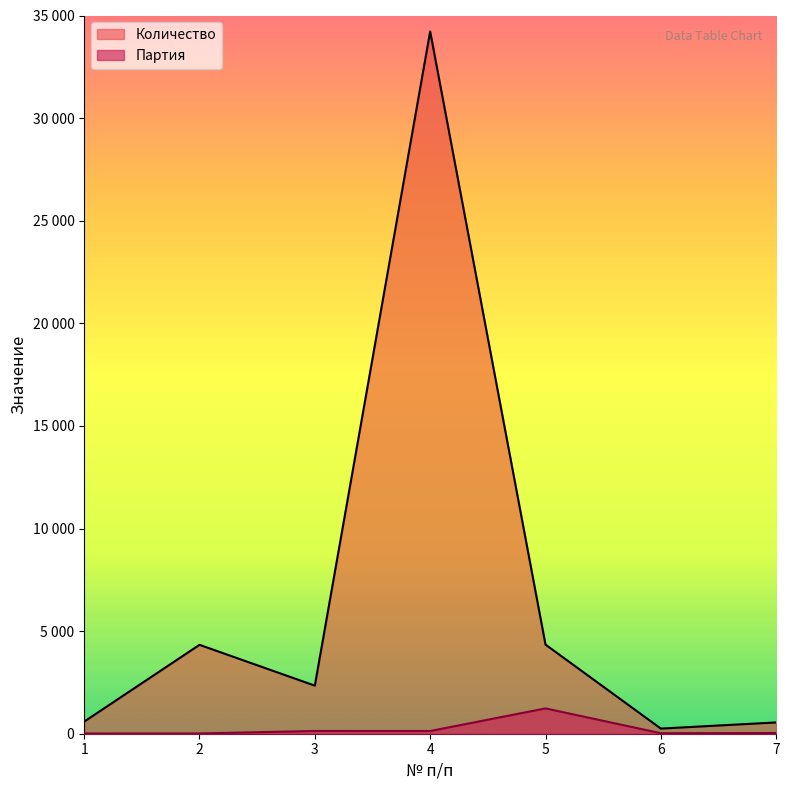

Which series has the largest total across all categories?

Количество